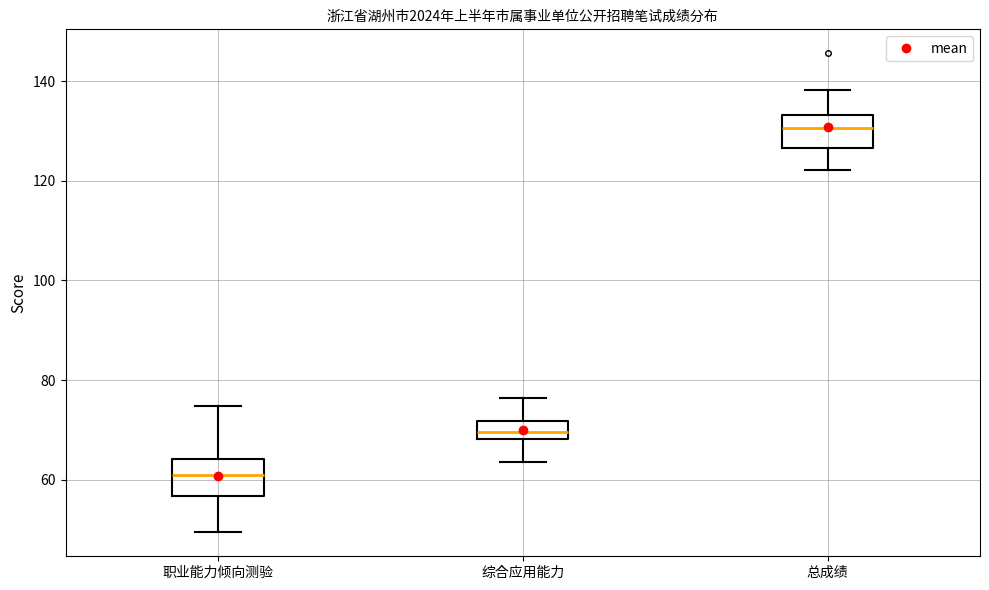

Reading left to right, read every box against the y-axis: the position of its median line, the range the box covers, and the ends of its whiskers. The values are not printed on the chart, so give them approximately, as read against the axis.

职业能力倾向测验: median 62, box 56 to 64, whiskers 50 to 74
综合应用能力: median 70, box 68 to 72, whiskers 64 to 76
总成绩: median 130, box 126 to 134, whiskers 122 to 138